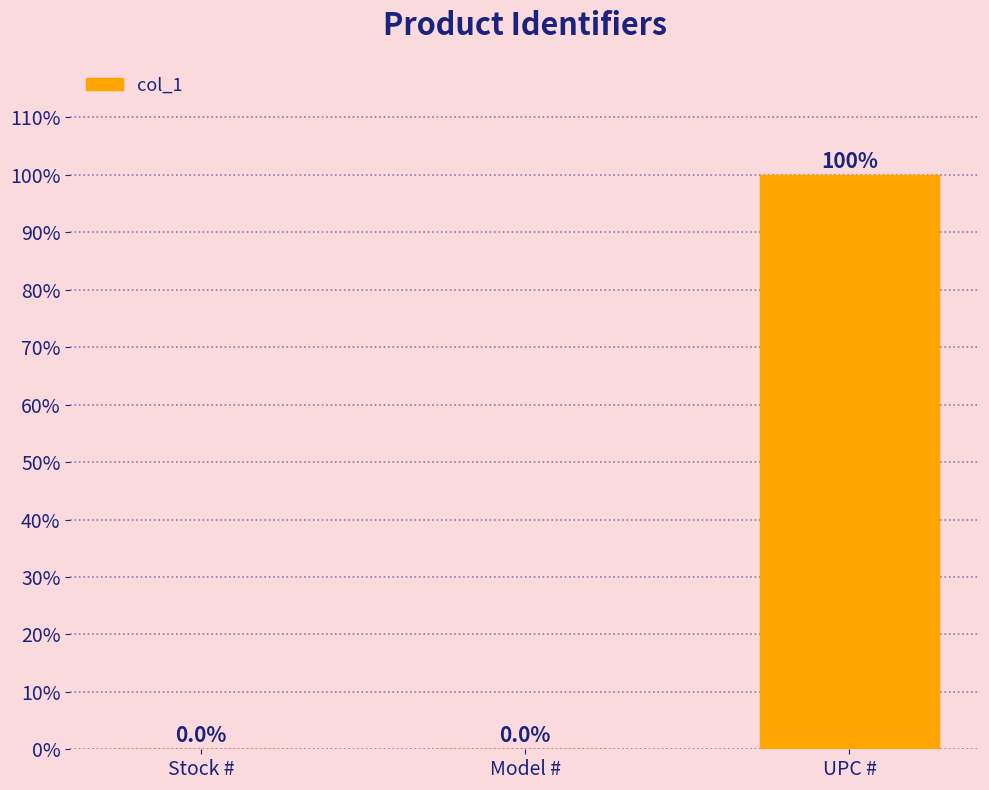

What is the sum of all values?

100.0